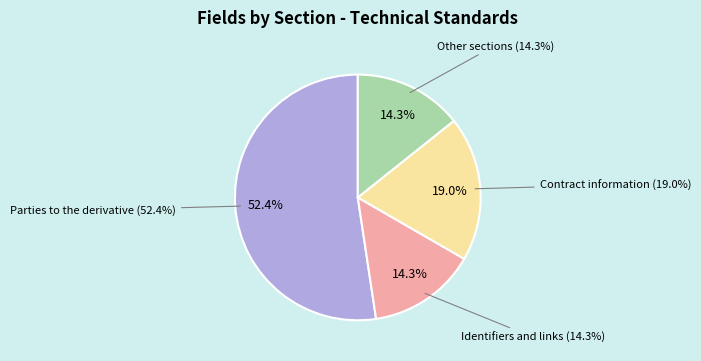

To the nearest percent, what is the difference between the largest and smallest slice percentages?

38%